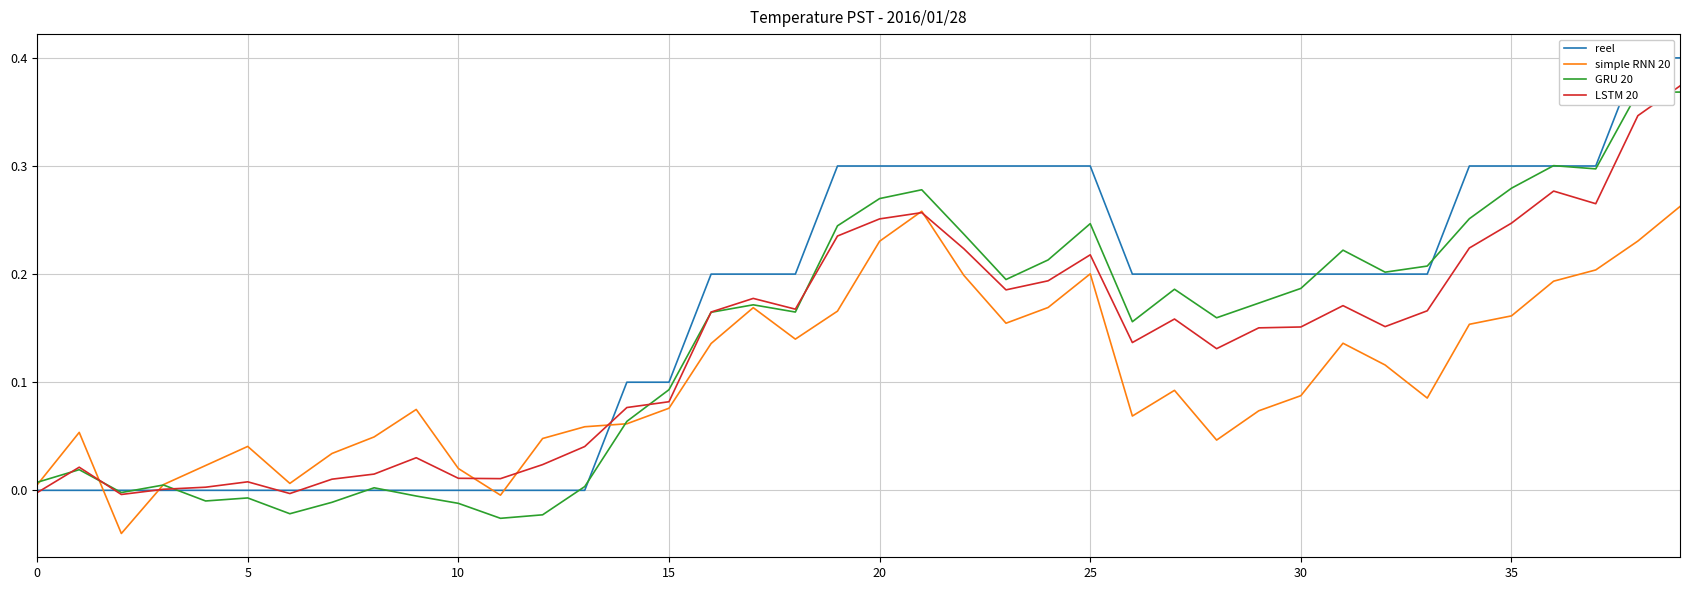

True or false: reel and GRU 20 intersect in this chart.

True